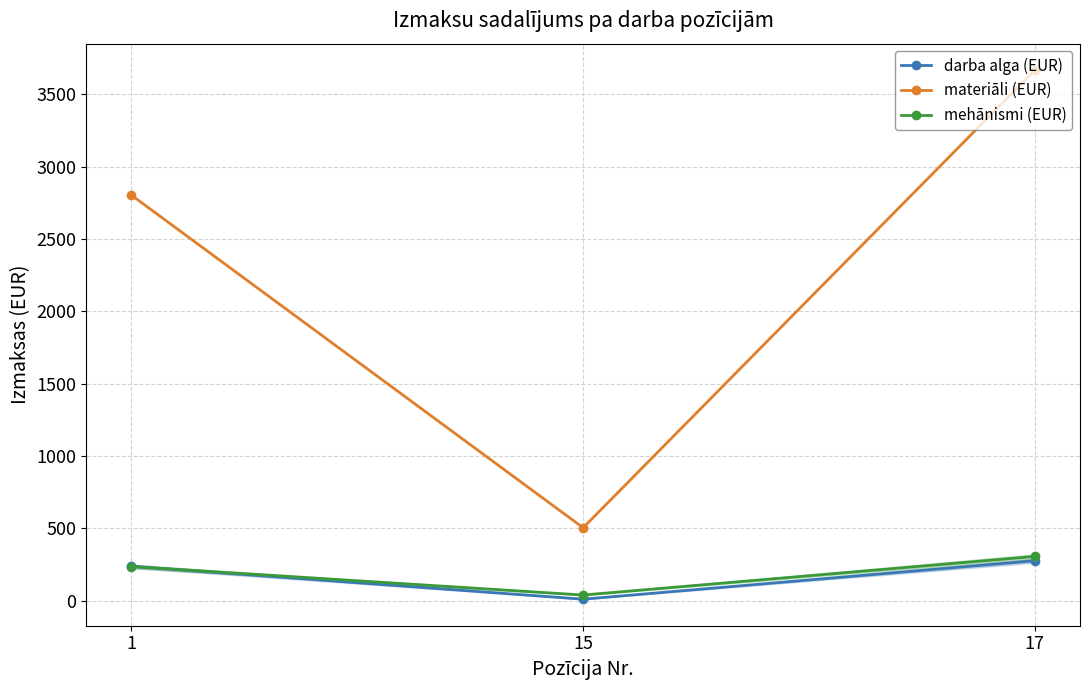

Which series has the largest range (max minus min)?

materiāli (EUR)